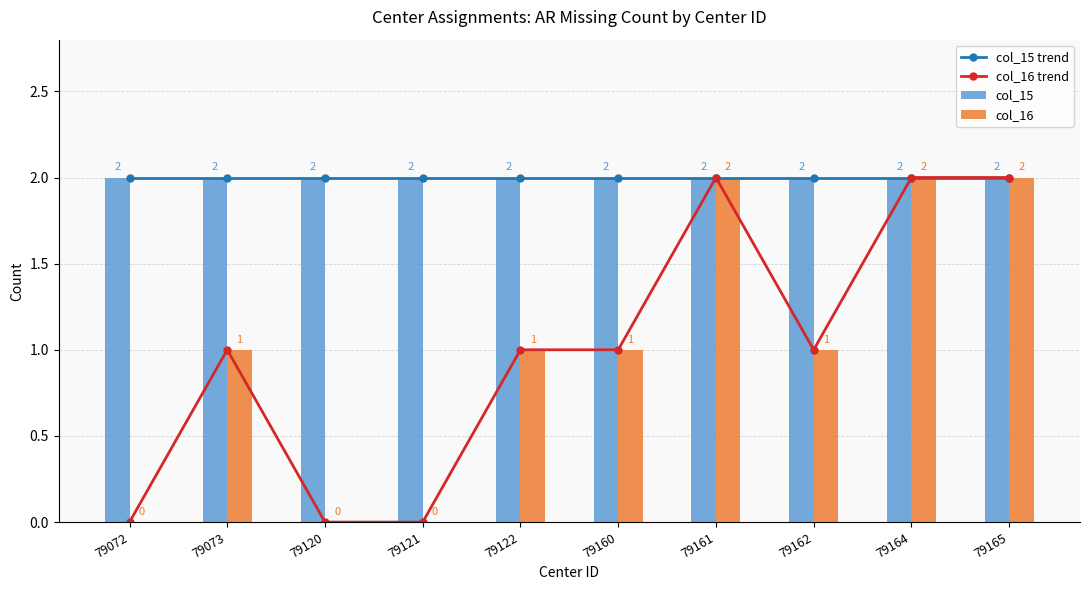

Read the col_16 trend value at 79162.

1